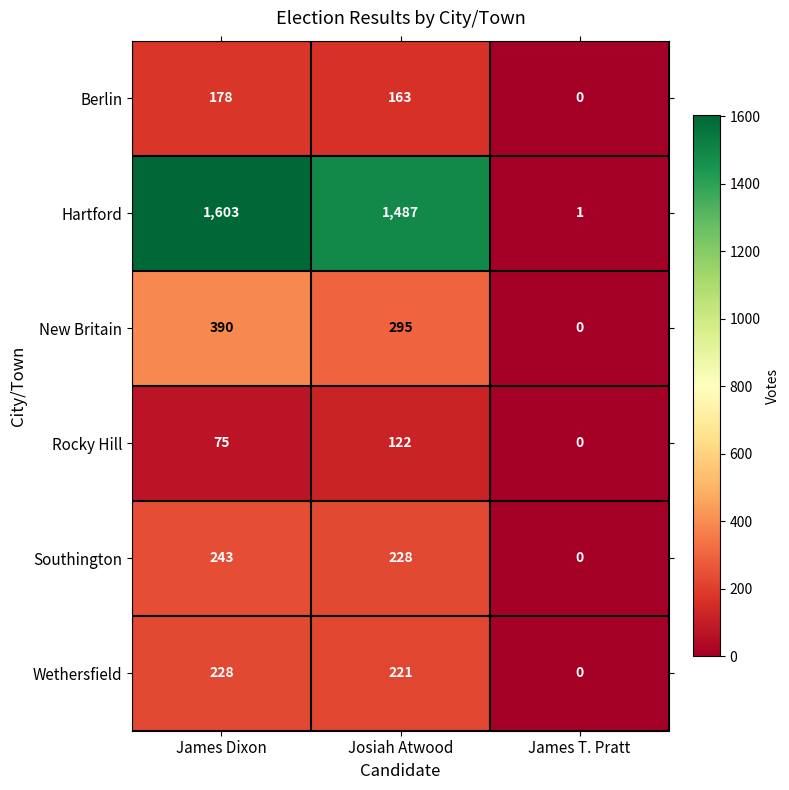

List the series in order of their peak value, lowest first.

Rocky Hill, Berlin, Wethersfield, Southington, New Britain, Hartford